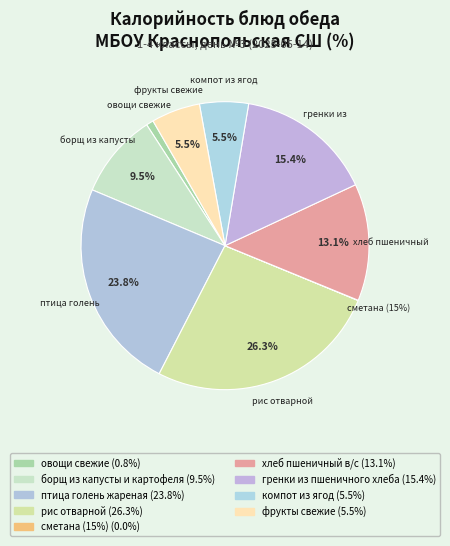

What is the ratio of the value at птица голень
жареная to the value at компот из ягод?

4.3